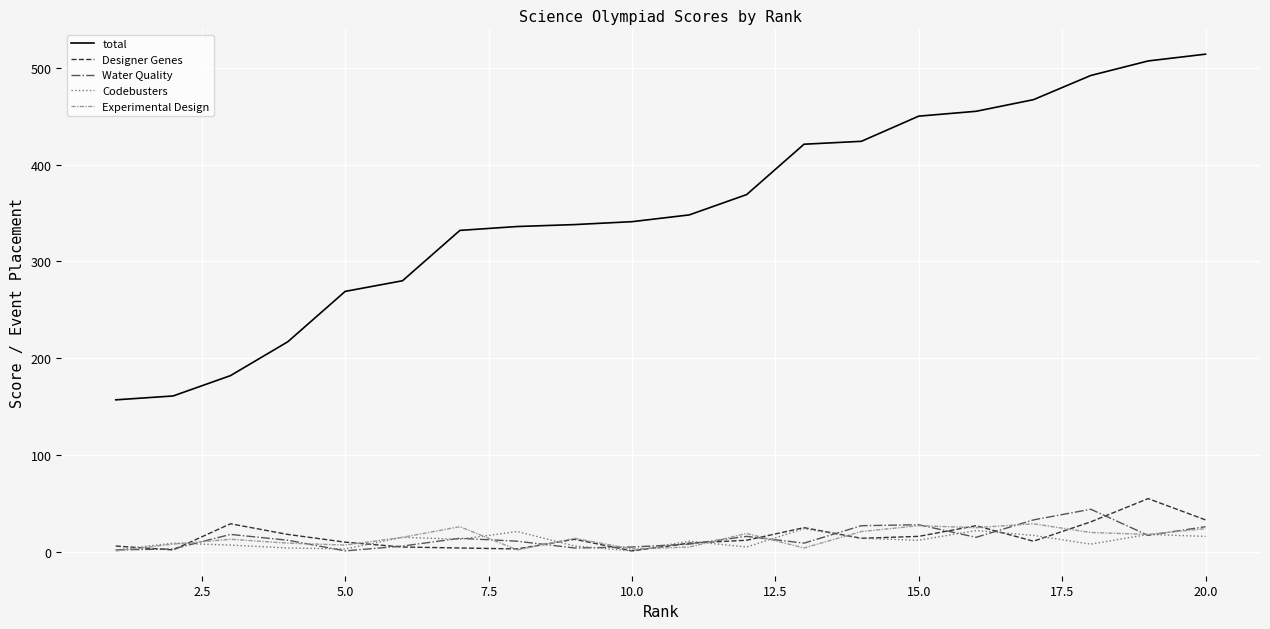

What is the greatest value displayed?

514